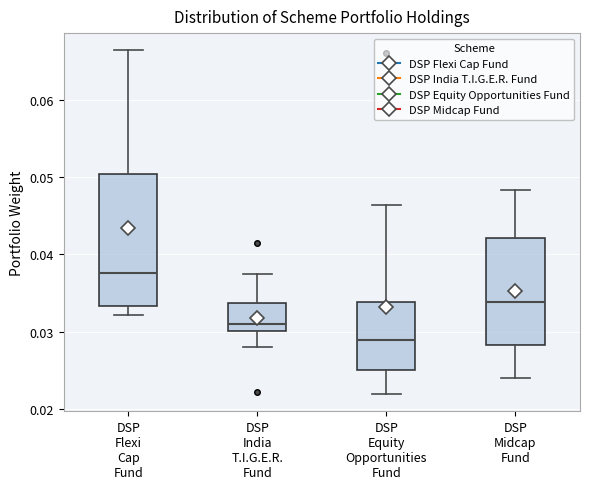

Which box's median line is the lowest?

DSP Equity Opportunities Fund